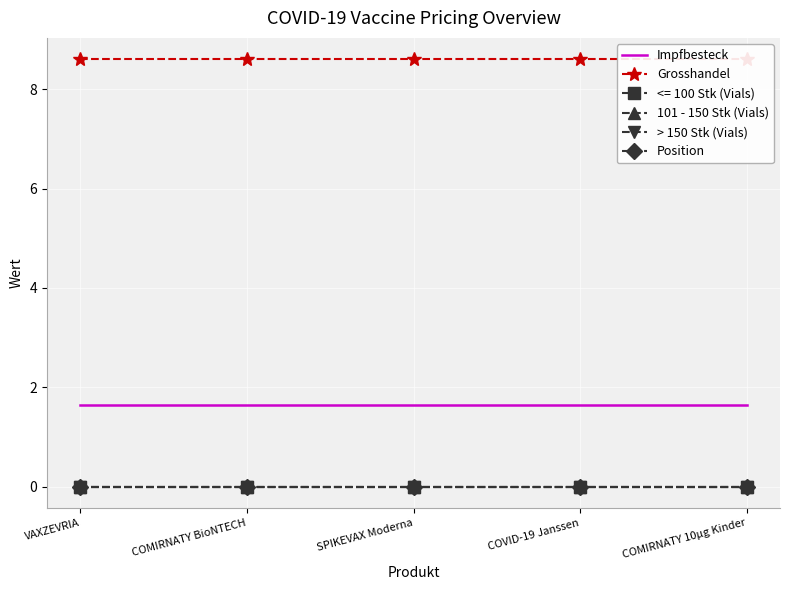

Rank the categories by Impfbesteck value from highest to lowest.

VAXZEVRIA, COMIRNATY BioNTECH, SPIKEVAX Moderna, COVID-19 Janssen, COMIRNATY 10µg Kinder